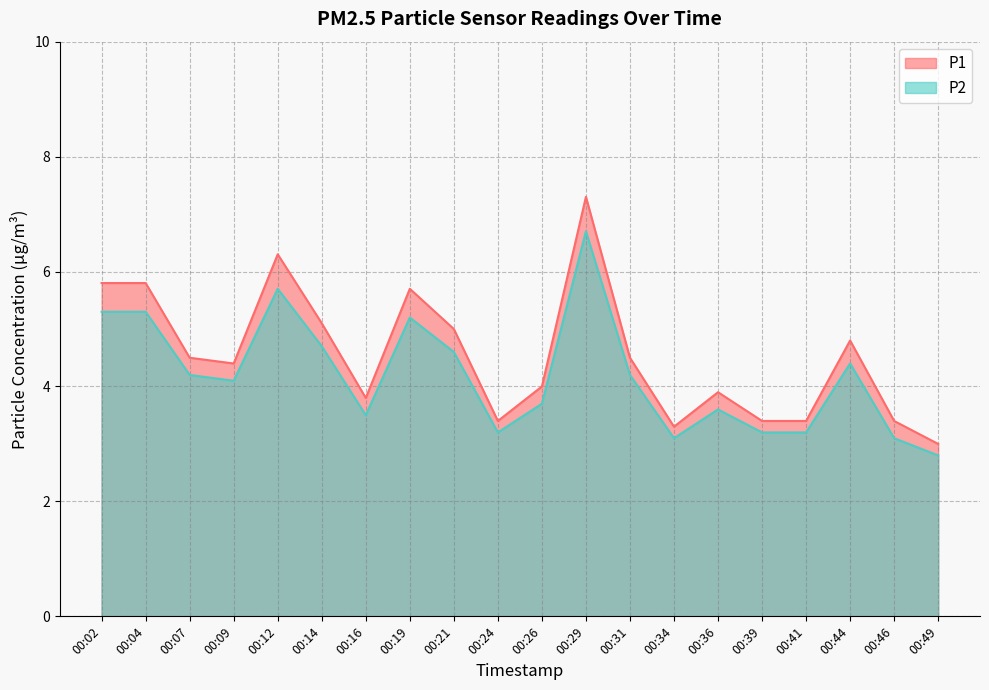

Count the number of categories in the chart.

20